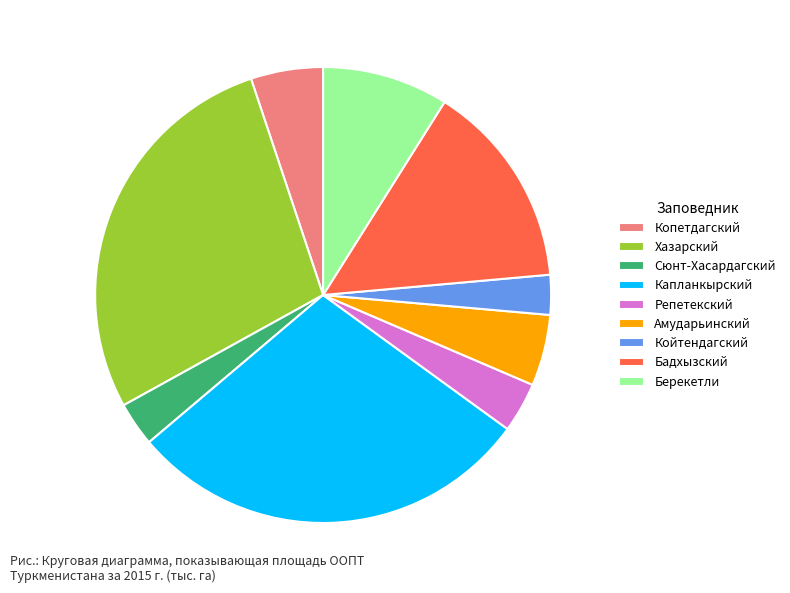

How many segments does this pie chart have?

9